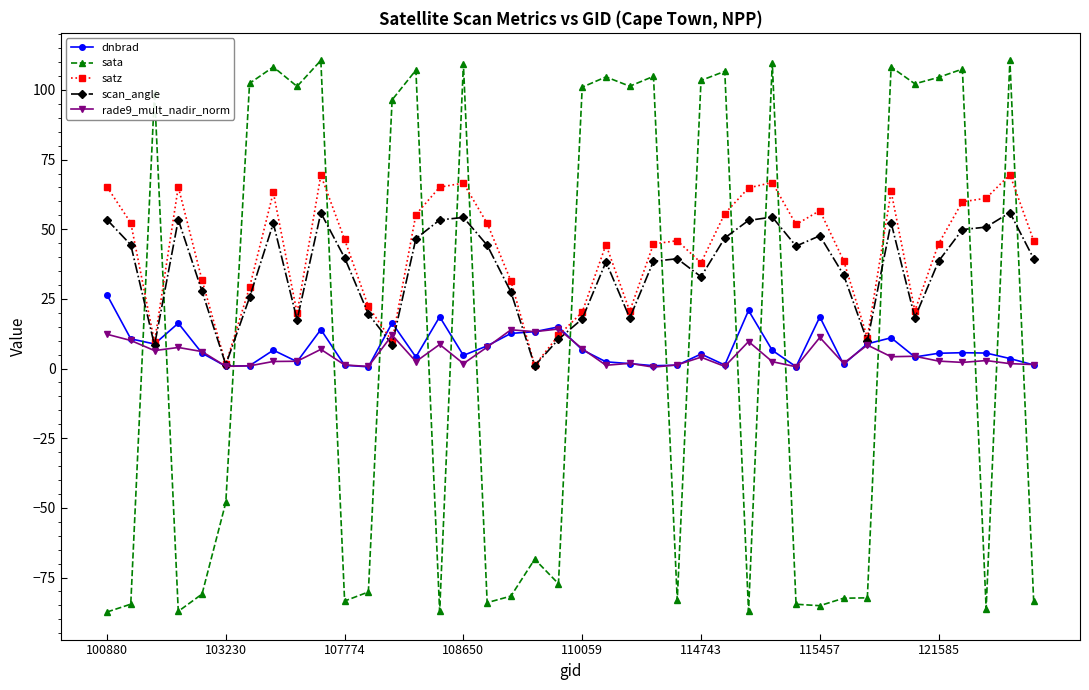

After their last crossing, which series has the higher values: sata or dnbrad?

dnbrad